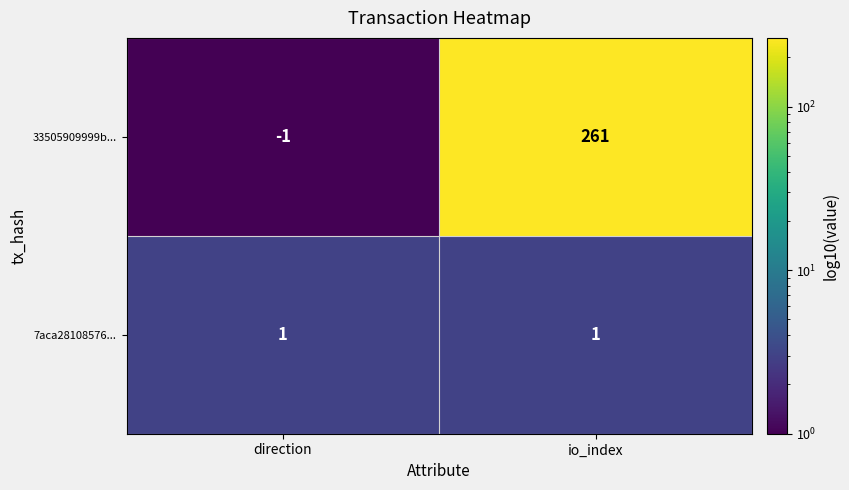

Is it true that 7aca28108576... equals 1 at direction?

True